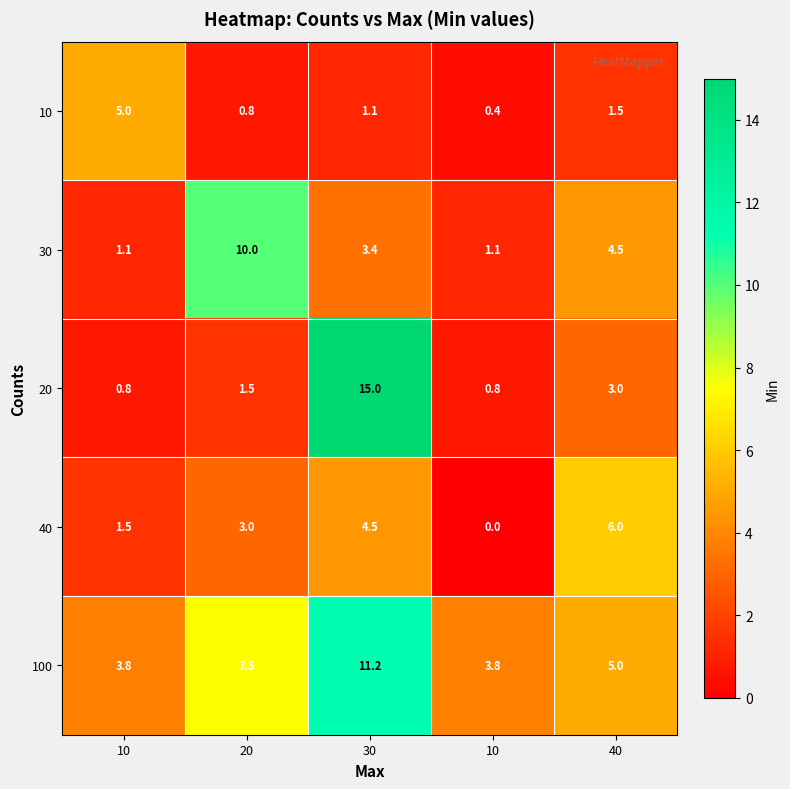

Which has a higher value, 10 or 20?

10